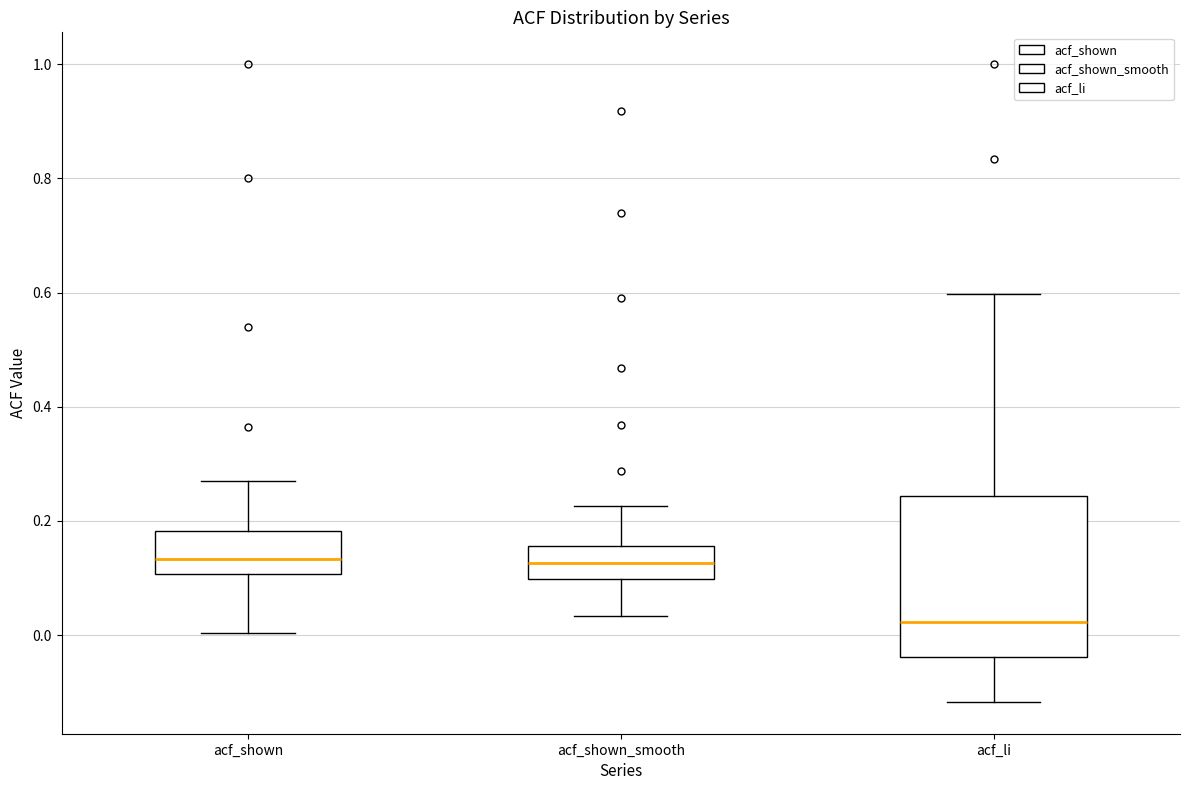

Where does the lower whisker of the box for acf_shown end on the y-axis? The values are not printed on the chart, so give them approximately, as read against the axis.

0.00